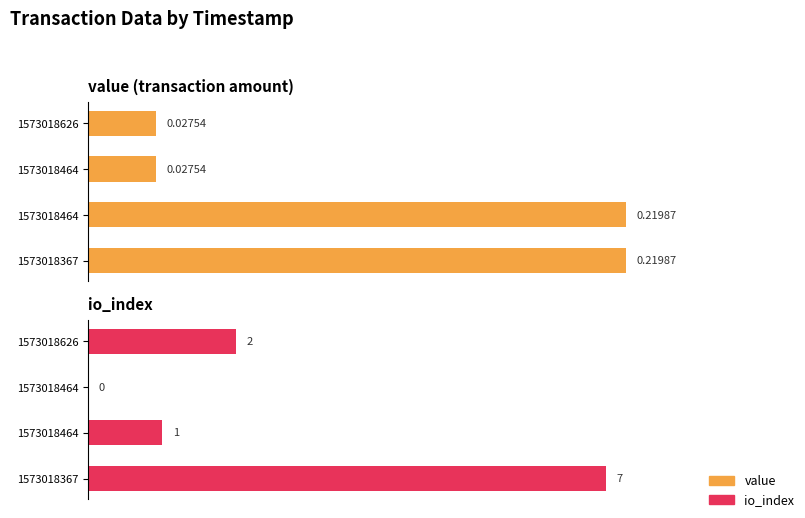

What is the spread (max minus min) of values at 1573018367?

6.8